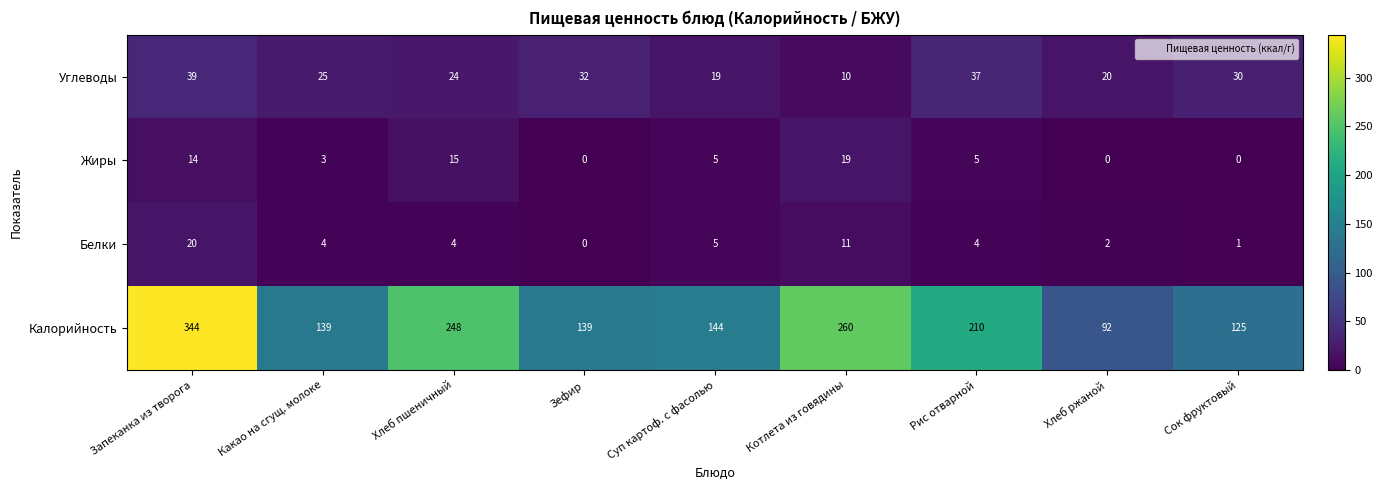

What is the approximate value of Жиры at Рис отварной?

5